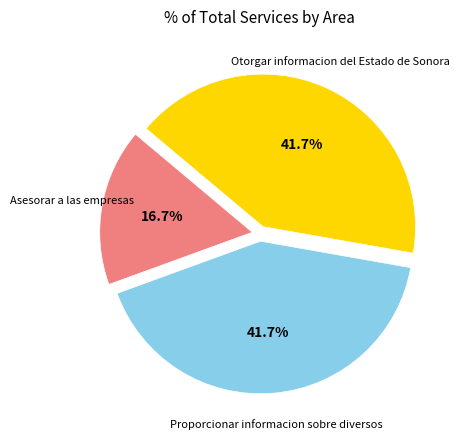

Is there any slice that represents more than half of the pie?

No